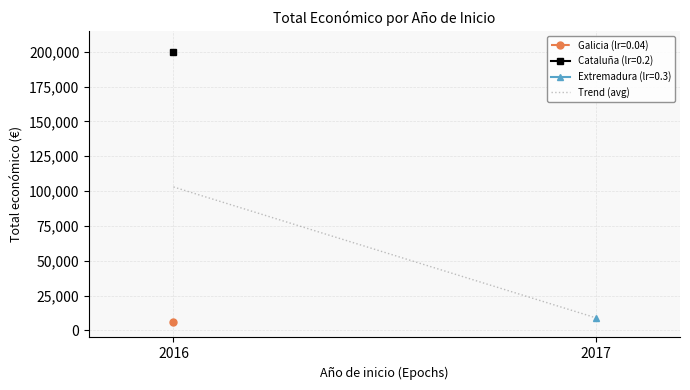

List the labels in order of value, smallest first.

2017, 2016